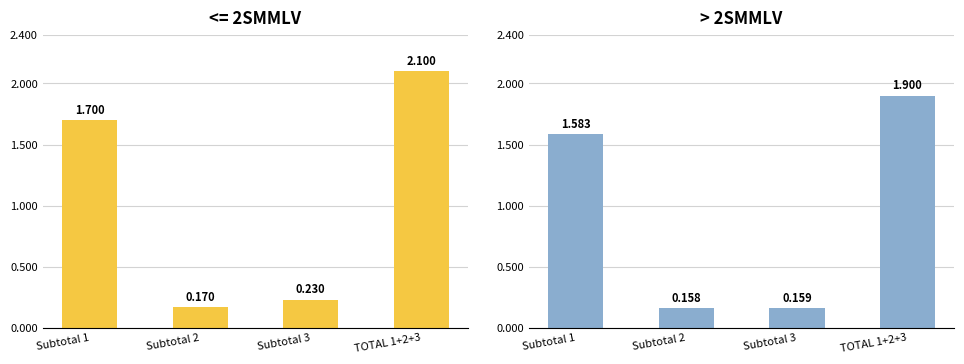

Rank the categories by value from lowest to highest.

Subtotal 2, Subtotal 3, Subtotal 1, TOTAL 1+2+3